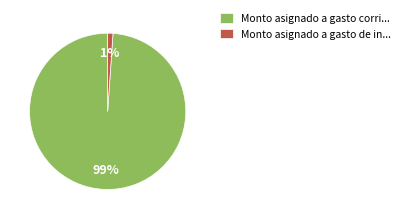

How many slices are in this pie chart?

2